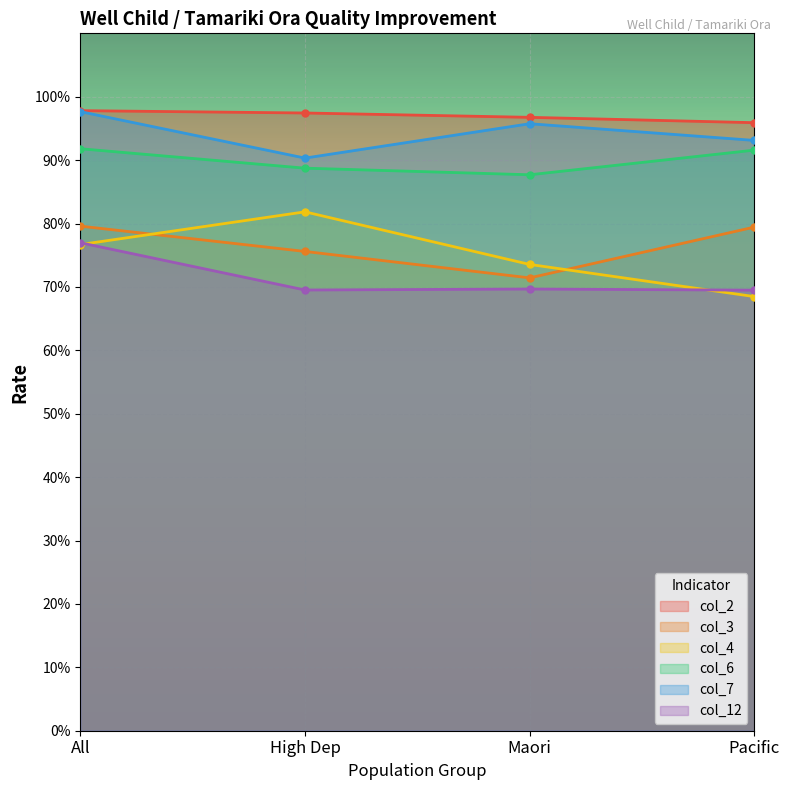

Reading right to left, extract all data points from this chart.

col_2: Pacific=1.0	Maori=1.0	High Dep=1.0	All=1.0
col_3: Pacific=0.8	Maori=0.7	High Dep=0.8	All=0.8
col_4: Pacific=0.7	Maori=0.7	High Dep=0.8	All=0.8
col_6: Pacific=0.9	Maori=0.9	High Dep=0.9	All=0.9
col_7: Pacific=0.9	Maori=1.0	High Dep=0.9	All=1.0
col_12: Pacific=0.7	Maori=0.7	High Dep=0.7	All=0.8